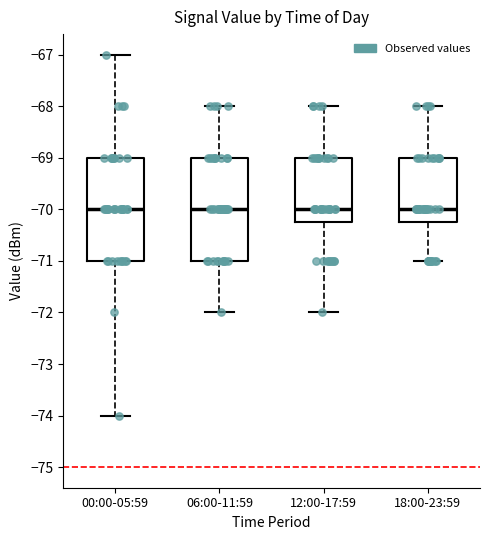

Where does the lower whisker of the box for 18:00-23:59 end on the y-axis? The values are not printed on the chart, so give them approximately, as read against the axis.

-71.0